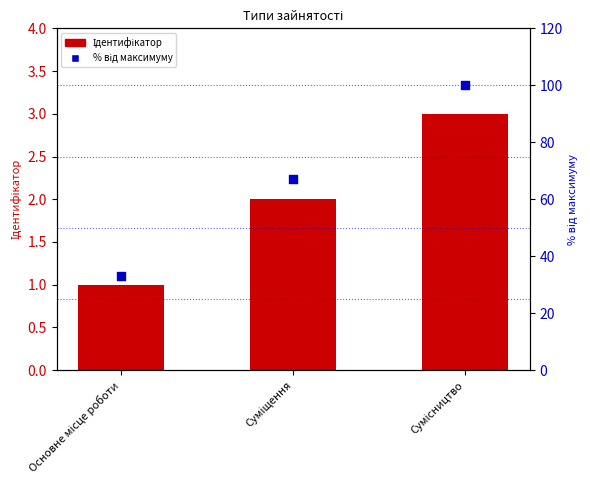

Is the value of % від максимуму at Сумісництво greater than the value of Ідентифікатор at Основне місце роботи?

Yes